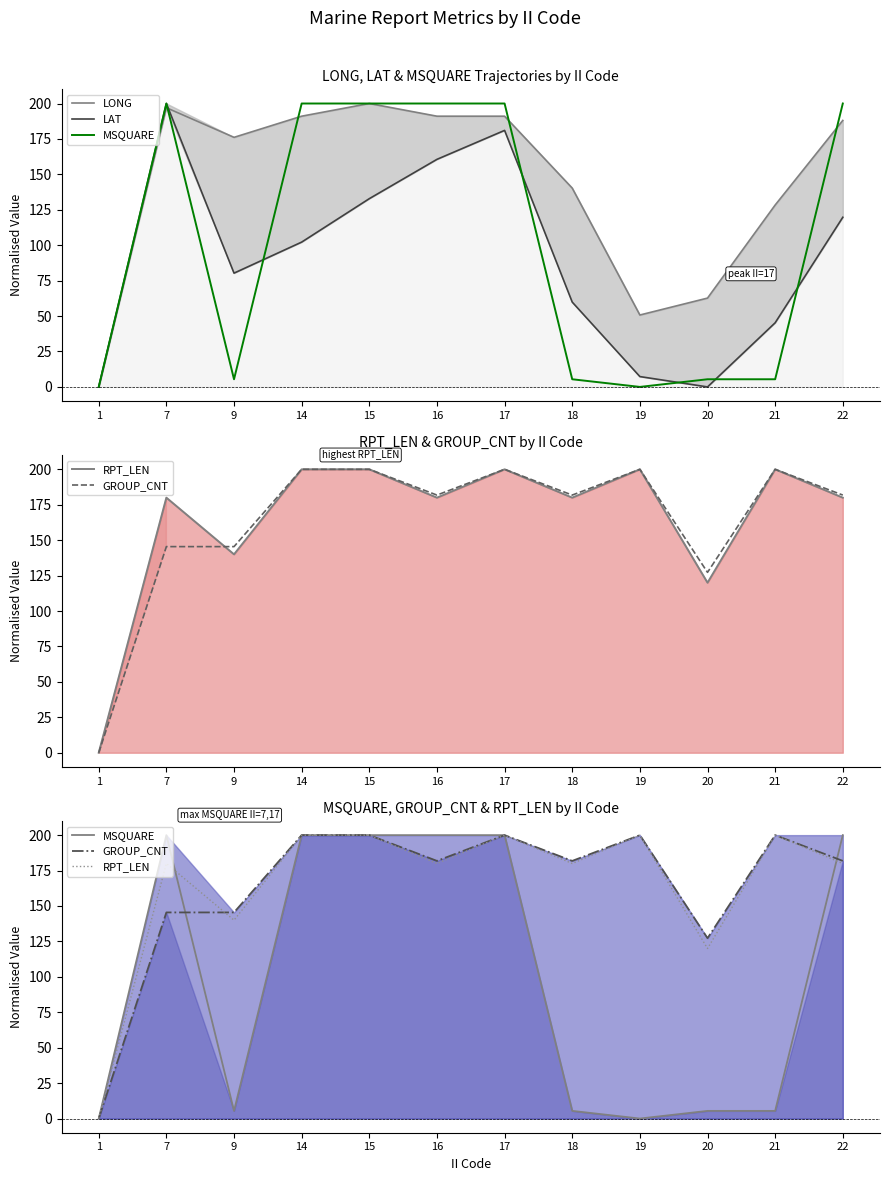

Is it true that LONG equals 140.3 at 18?

True